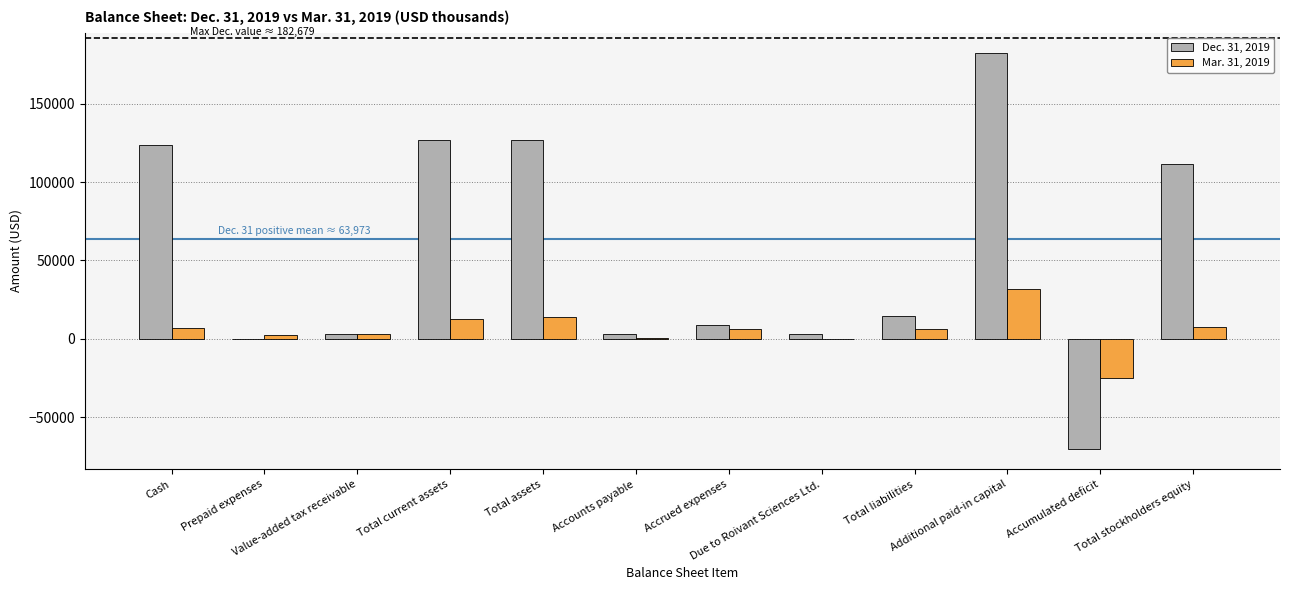

Which series has the largest total across all categories?

Dec. 31, 2019